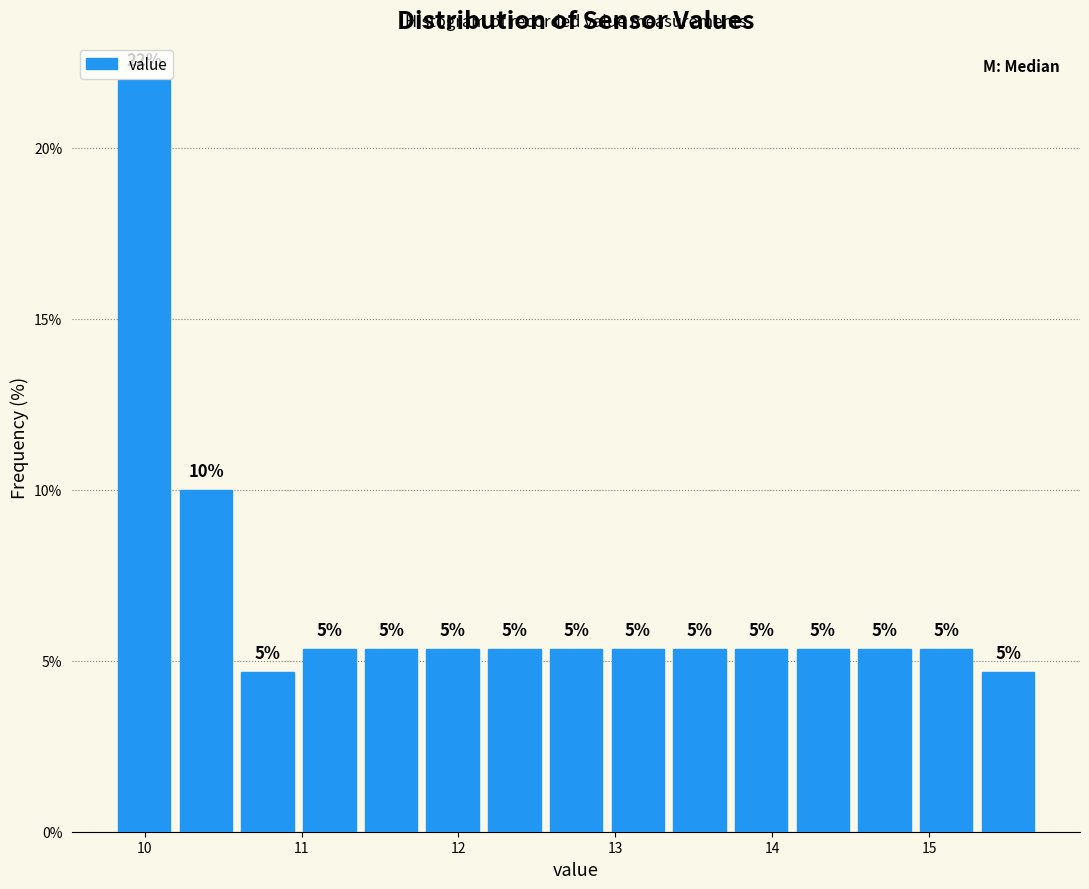

Around what value on the x-axis is the tallest bar? Give the approximate position of its centre, as read against the axis.

10.0